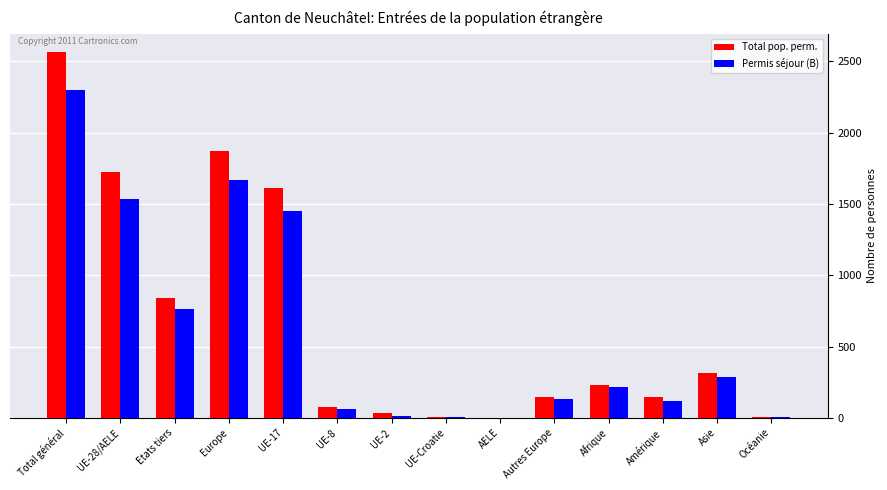

Between Etats tiers and UE-2, which series saw the biggest shift?

Total pop. perm.